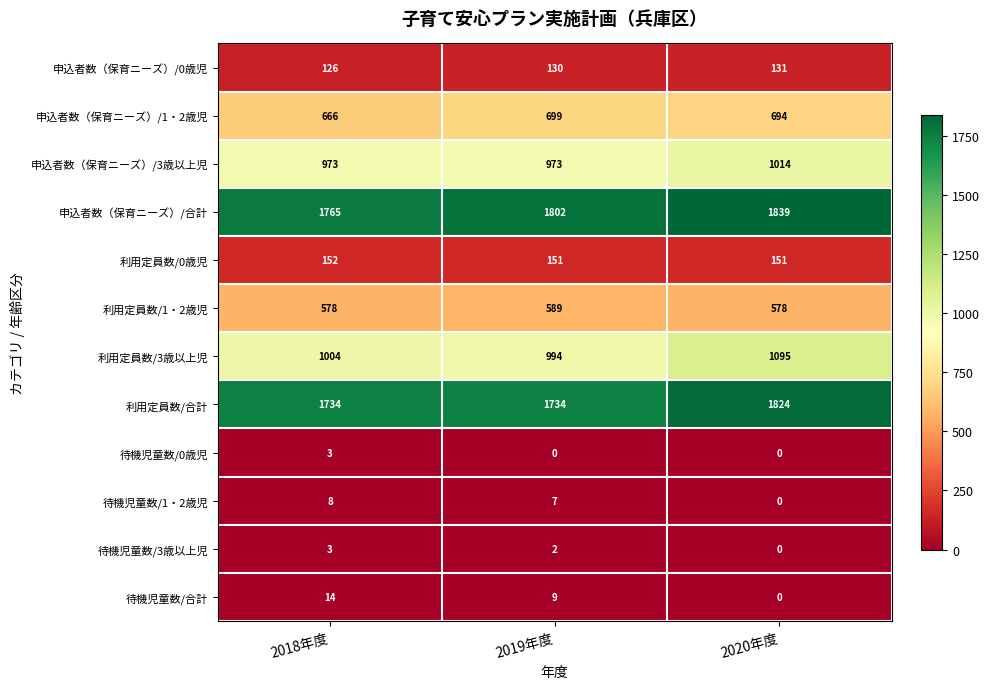

At which category is the sum across all series the highest?

2020年度